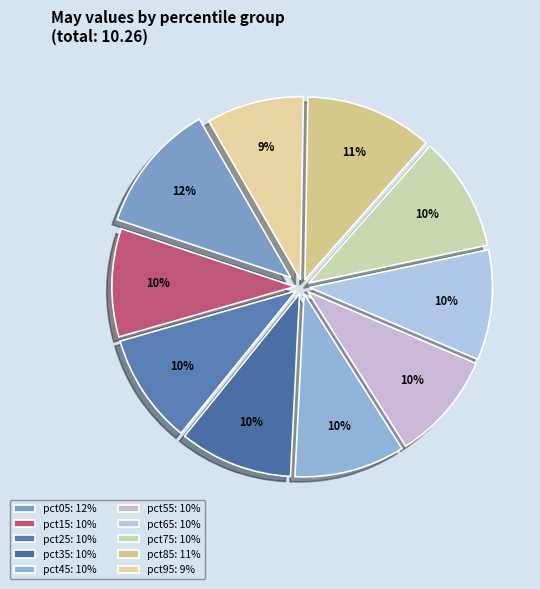

Do pct55 and pct25 together represent more than half of the pie?

No